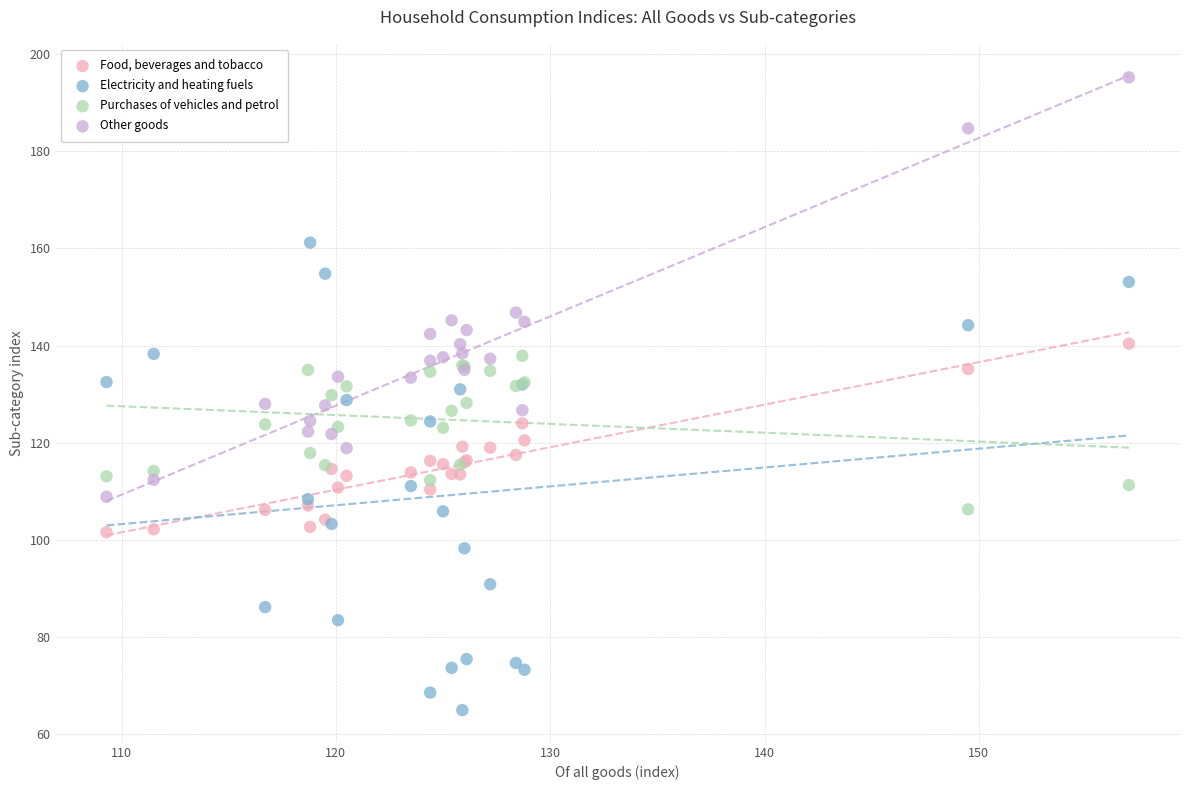

Which series reaches the minimum Y coordinate?

Electricity and heating fuels